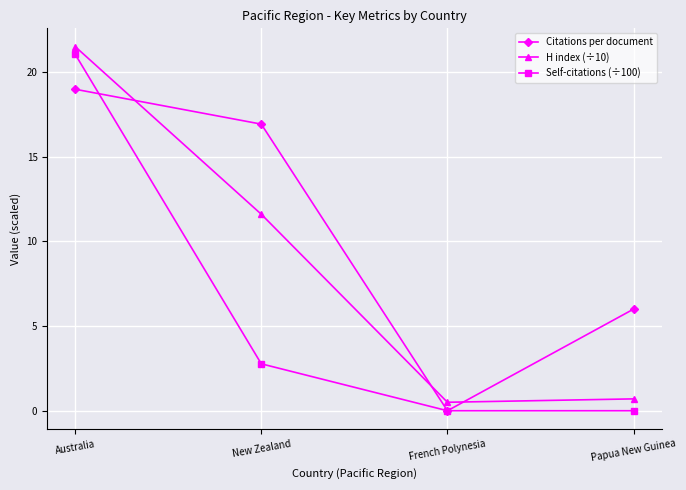

Reading left to right, list all the values displayed in this chart.

Citations per document: 19.0	16.9	0.0	6.0
H index (÷10): 21.5	11.6	0.5	0.7
Self-citations (÷100): 21.1	2.8	0.0	0.0